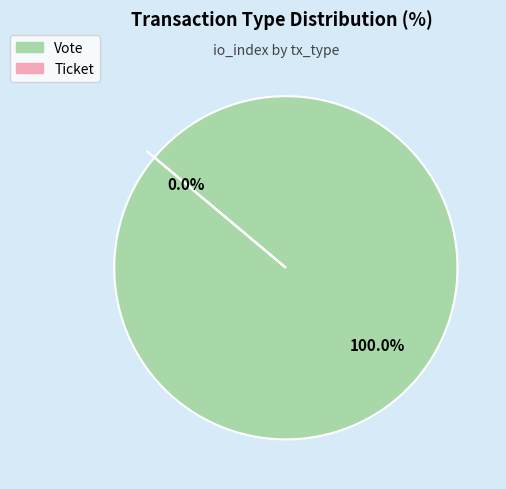

Rank the categories by value from highest to lowest.

Vote, Ticket